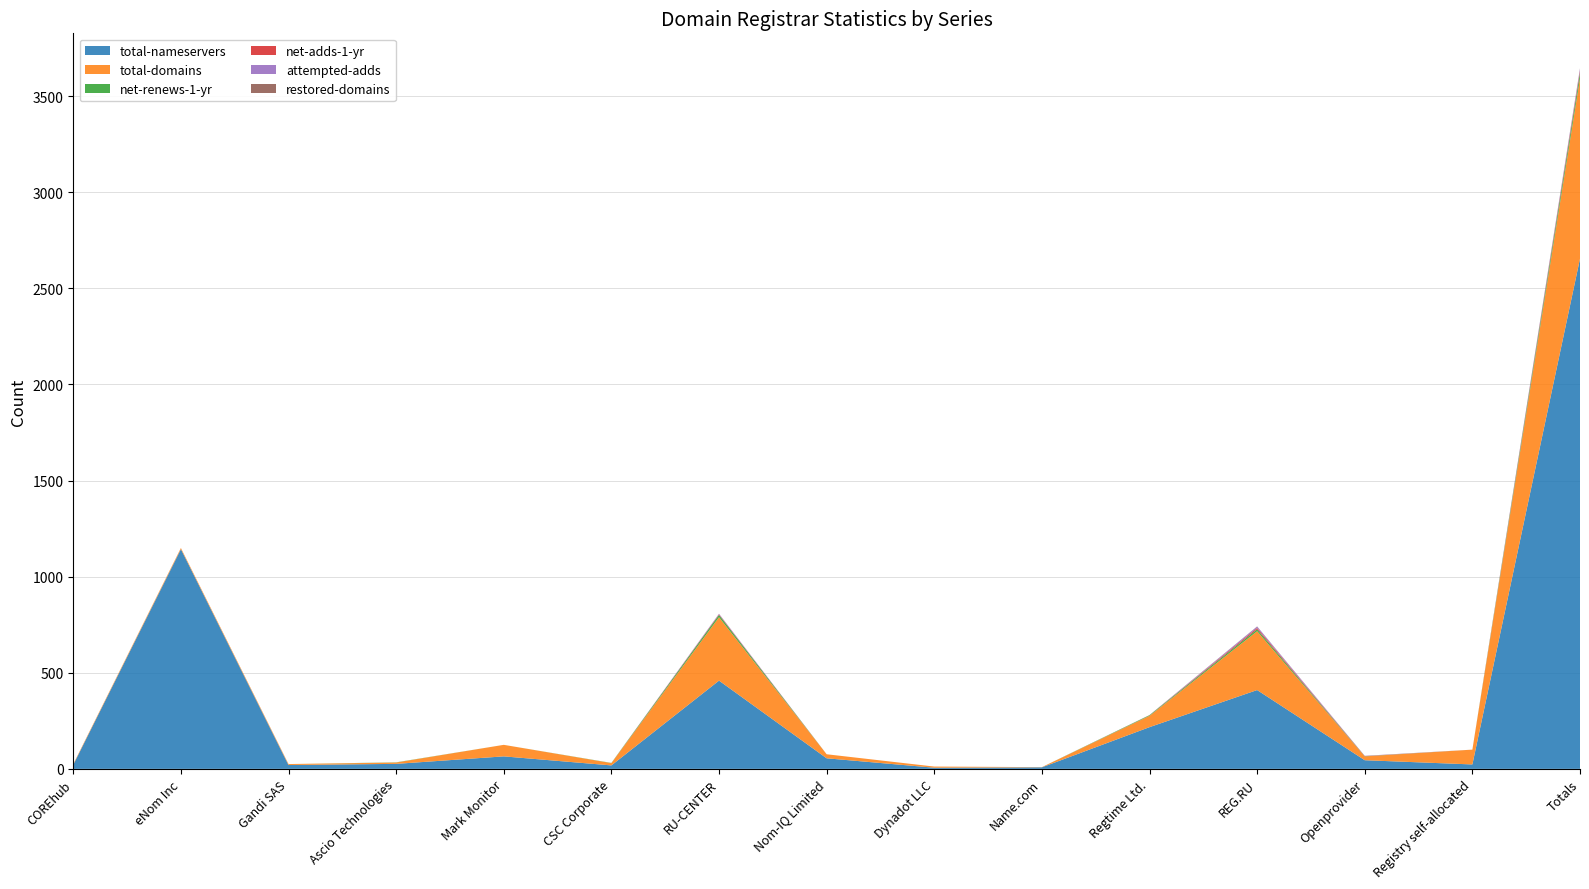

Reading right to left, extract all data points from this chart.

total-nameservers: 2654	23	45	410	217	8	6	55	459	18	65	26	20	1143	21
total-domains: 938	77	20	306	59	1	6	21	330	12	60	7	5	6	4
net-renews-1-yr: 28	0	1	10	3	0	0	0	12	1	0	1	0	0	0
net-adds-1-yr: 11	0	1	7	0	0	0	0	3	0	0	0	0	0	0
attempted-adds: 11	0	1	7	0	0	0	0	3	0	0	0	0	0	0
restored-domains: 2	0	0	1	1	0	0	0	0	0	0	0	0	0	0